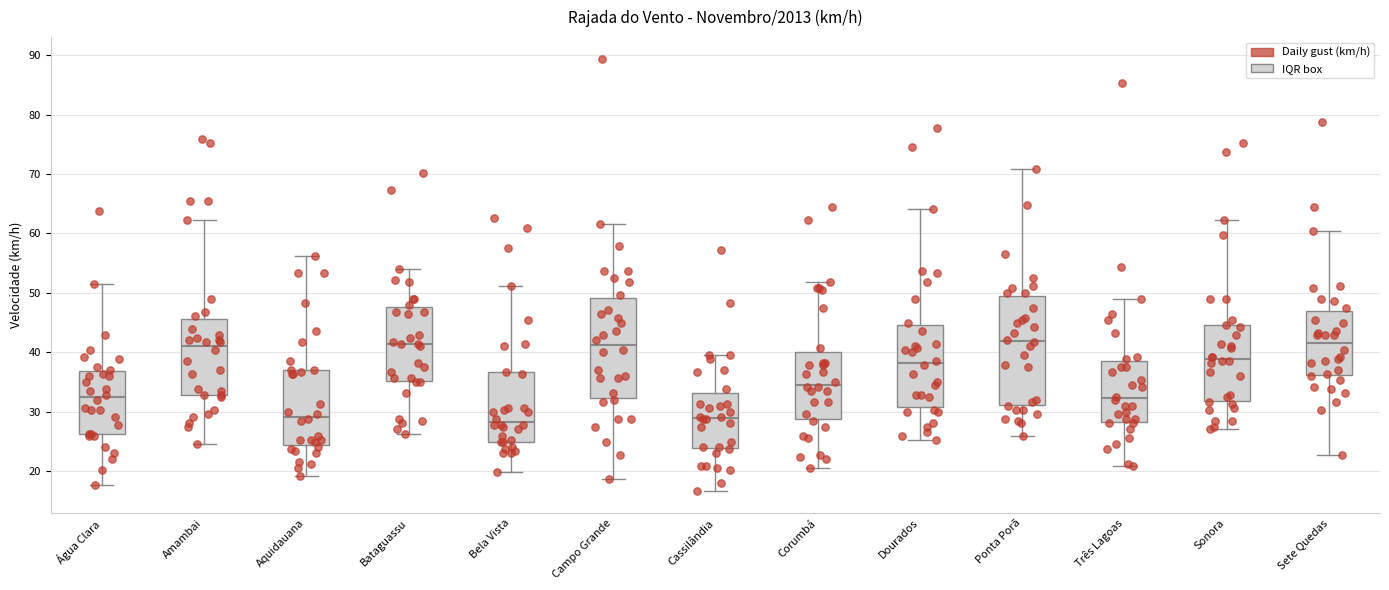

Reading left to right, transcribe this box plot: for each box, give where its median line is, the range the box spans, and where its two whiskers end, as read against the y-axis. The values are not printed on the chart, so give them approximately, as read against the axis.

Água Clara: median 32, box 26 to 37, whiskers 18 to 51
Amambai: median 41, box 33 to 46, whiskers 24 to 62
Aquidauana: median 29, box 24 to 37, whiskers 19 to 56
Bataguassu: median 41, box 35 to 48, whiskers 26 to 54
Bela Vista: median 28, box 25 to 37, whiskers 20 to 51
Campo Grande: median 41, box 32 to 49, whiskers 19 to 62
Cassilândia: median 29, box 24 to 33, whiskers 17 to 40
Corumbá: median 35, box 29 to 40, whiskers 21 to 52
Dourados: median 38, box 31 to 45, whiskers 25 to 64
Ponta Porã: median 42, box 31 to 49, whiskers 26 to 71
Três Lagoas: median 32, box 28 to 39, whiskers 21 to 49
Sonora: median 39, box 32 to 45, whiskers 27 to 62
Sete Quedas: median 42, box 36 to 47, whiskers 23 to 60